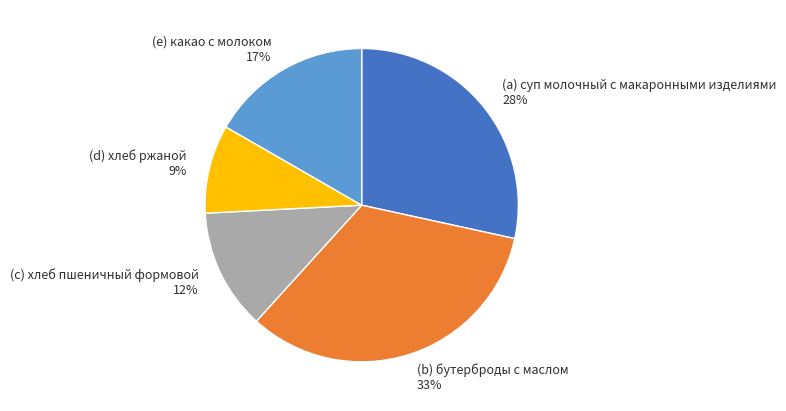

To the nearest percent, what percentage of the pie is (c) хлеб пшеничный формовой 12%?

12%